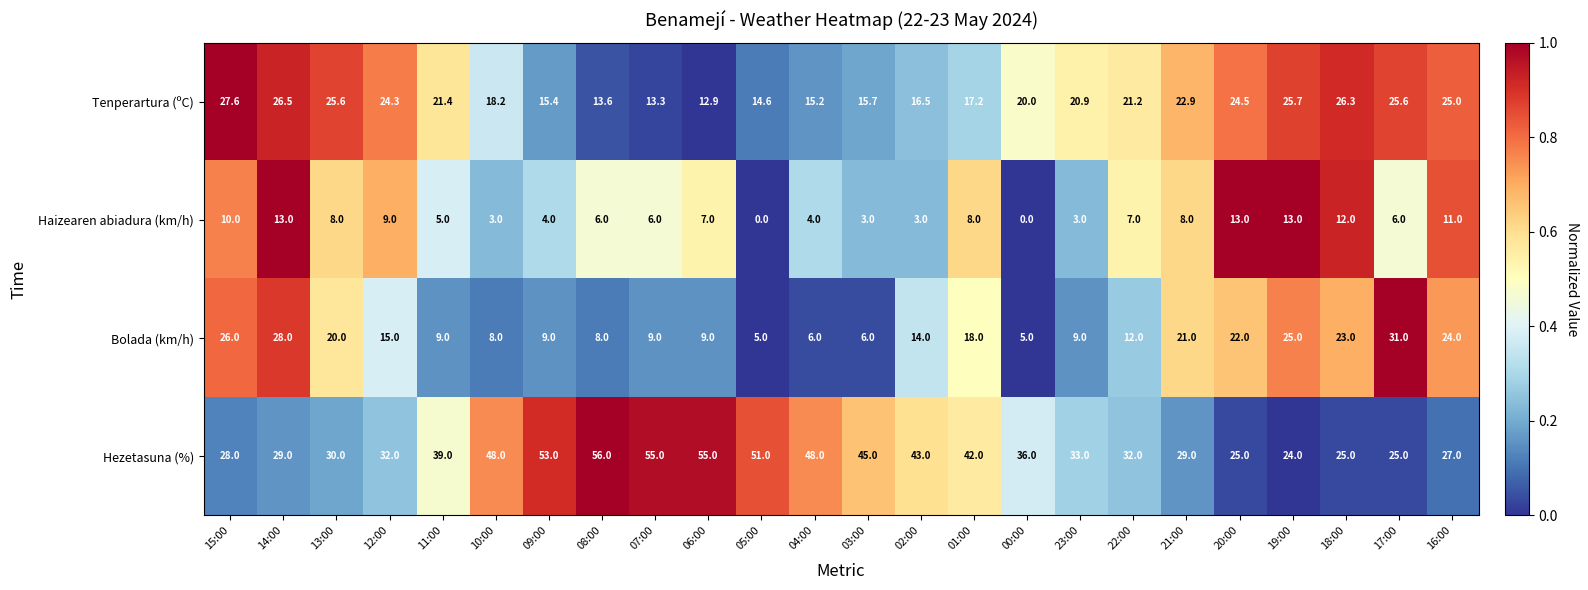

The value of Tenperartura (ºC) at 03:00 is 15.7. True or false?

True